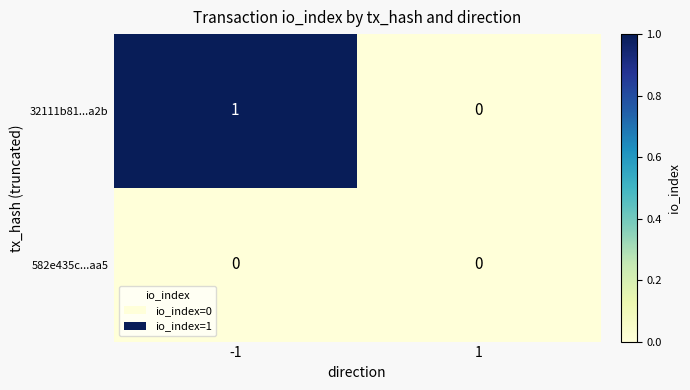

The 582e435c...aa5 series shows 0 at -1. True or false?

True